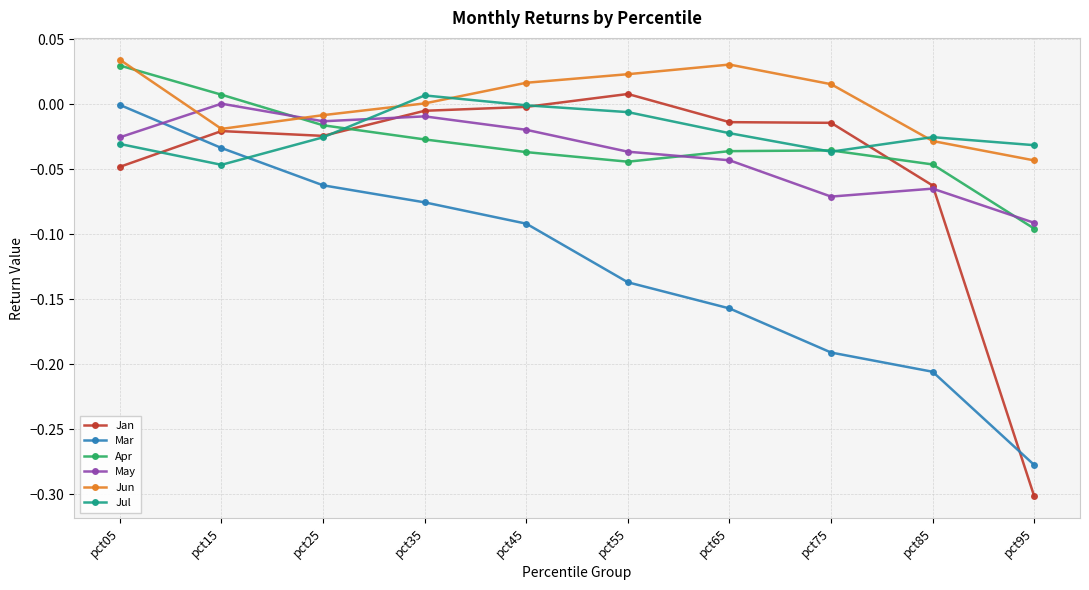

Which series has the largest range (max minus min)?

Jan